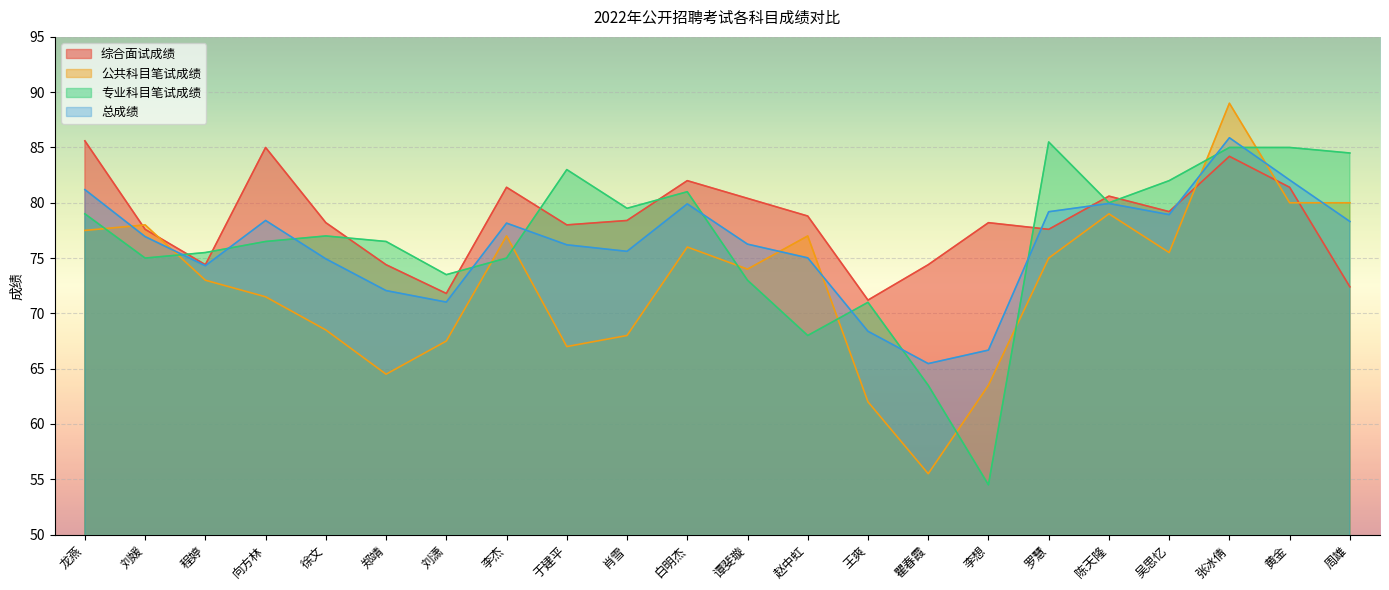

What is the label of the 9th point from the left?

于建平